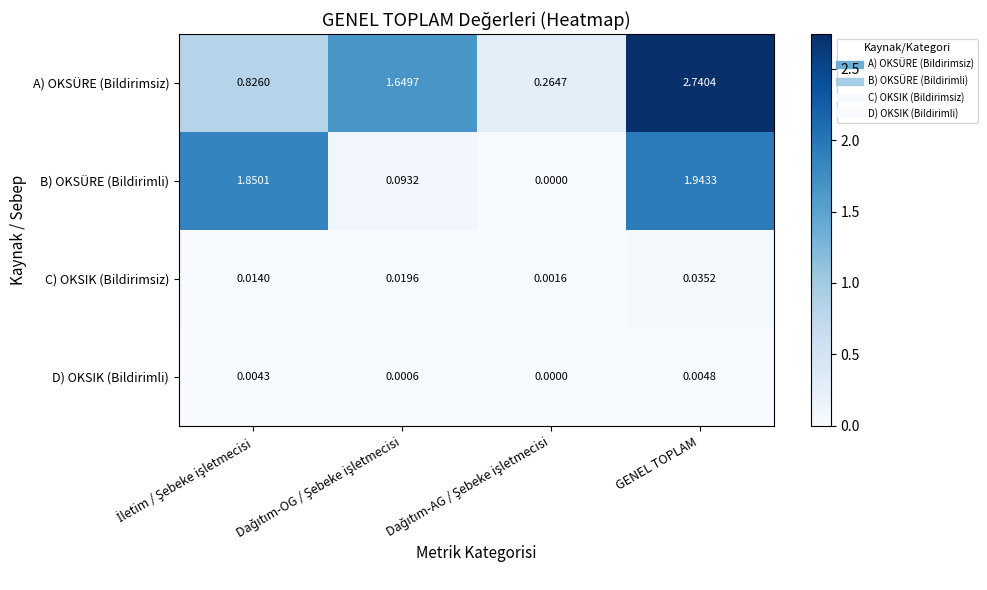

At which category is the sum across all series the highest?

GENEL TOPLAM